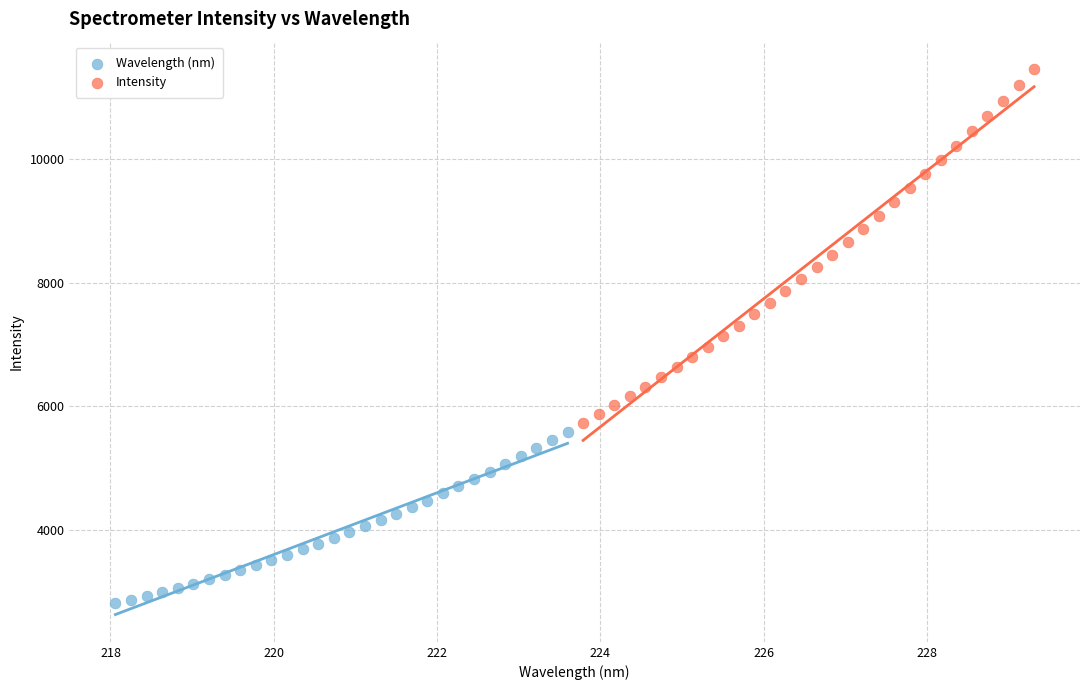

Which series has the largest Y range (max minus min)?

Intensity